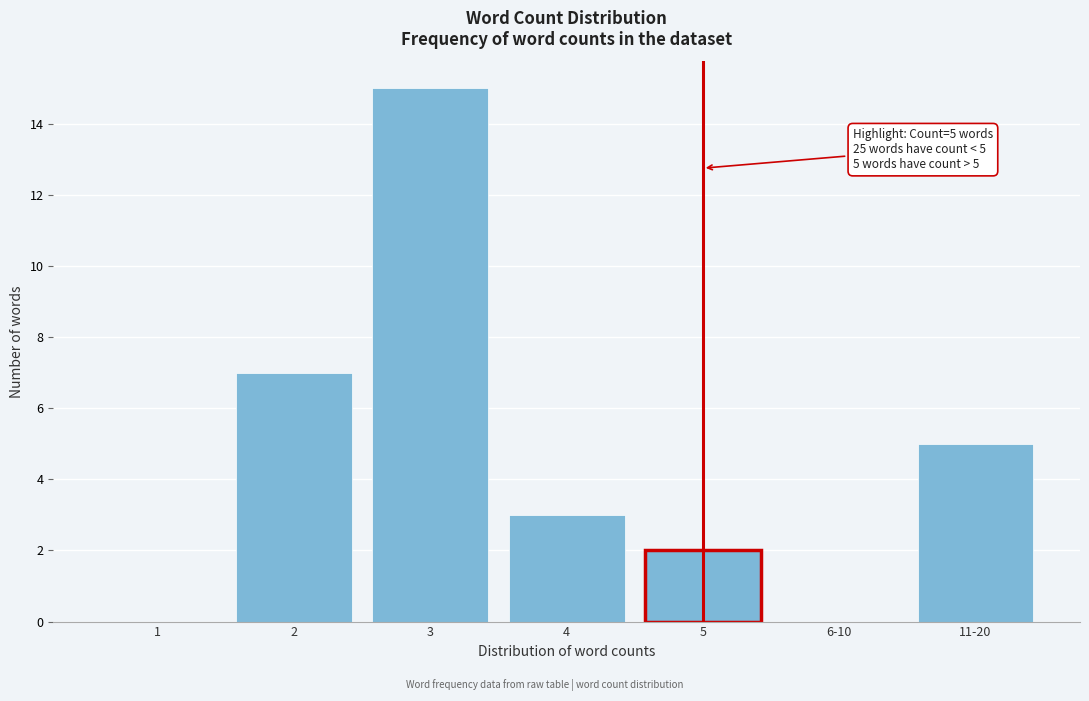

Reading left to right, list all the values displayed in this chart.

1=0	2=7	3=15	4=3	5=2	6-10=0	11-20=5